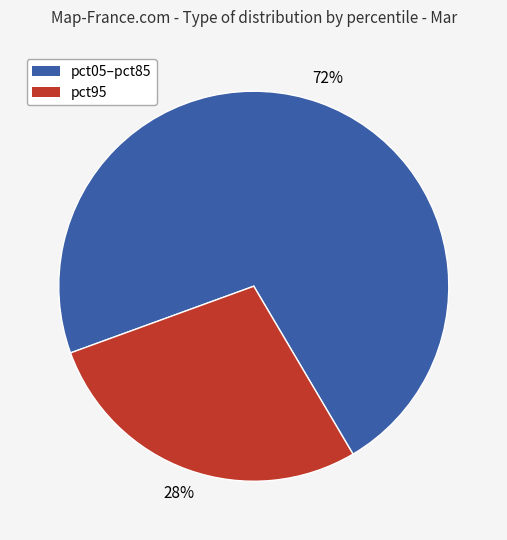

Which slice represents more than half of the pie?

pct05–pct85